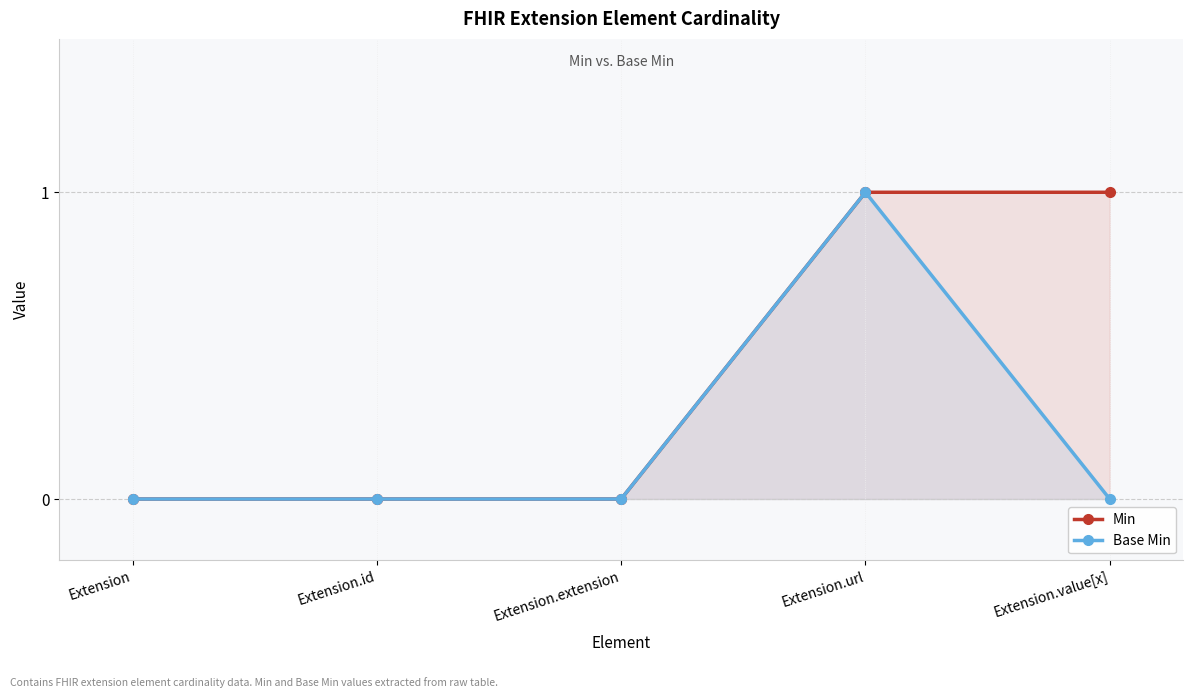

True or false: Min and Base Min intersect in this chart.

False